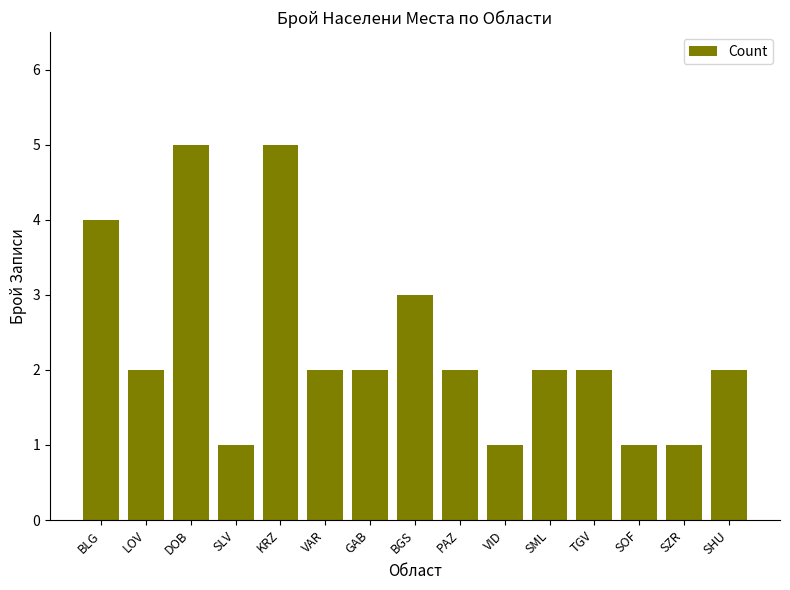

Reading right to left, extract all data points from this chart.

2	1	1	2	2	1	2	3	2	2	5	1	5	2	4